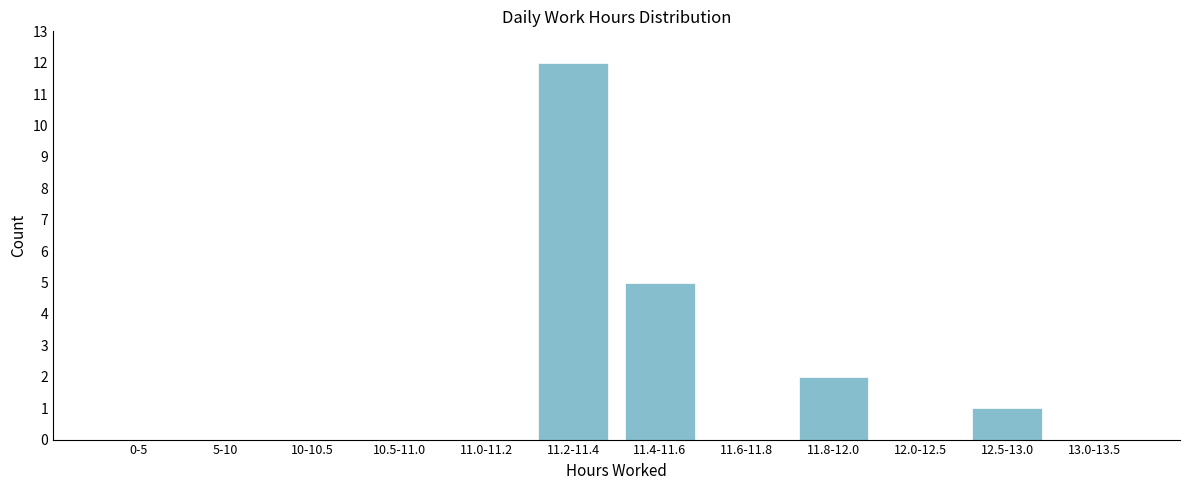

Reading right to left, transcribe all the data shown in this chart.

13.0-13.5=0	12.5-13.0=1	12.0-12.5=0	11.8-12.0=2	11.6-11.8=0	11.4-11.6=5	11.2-11.4=12	11.0-11.2=0	10.5-11.0=0	10-10.5=0	5-10=0	0-5=0